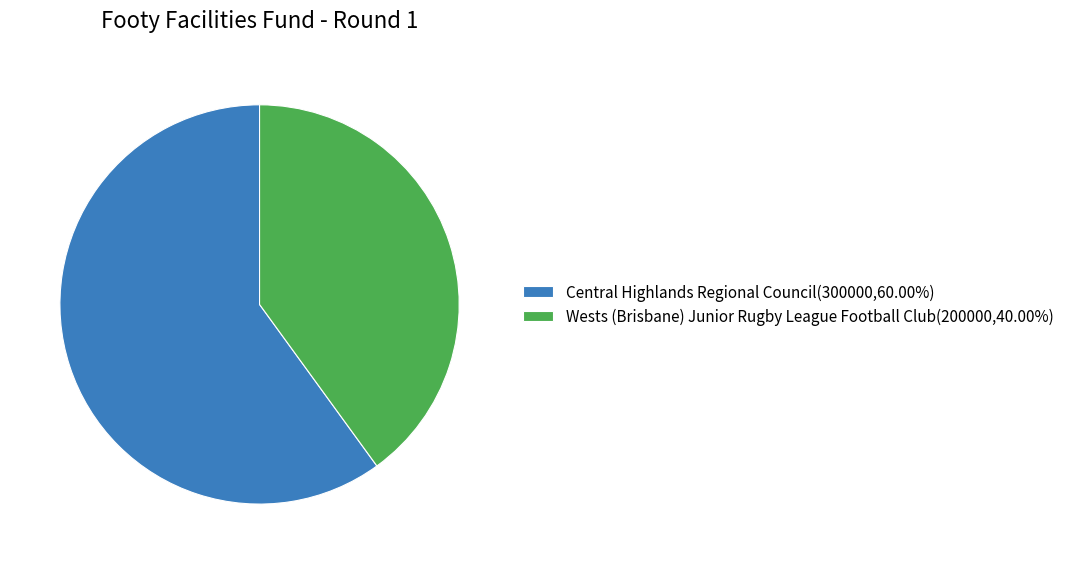

True or false: Central Highlands Regional Council accounts for 60% of the total.

True